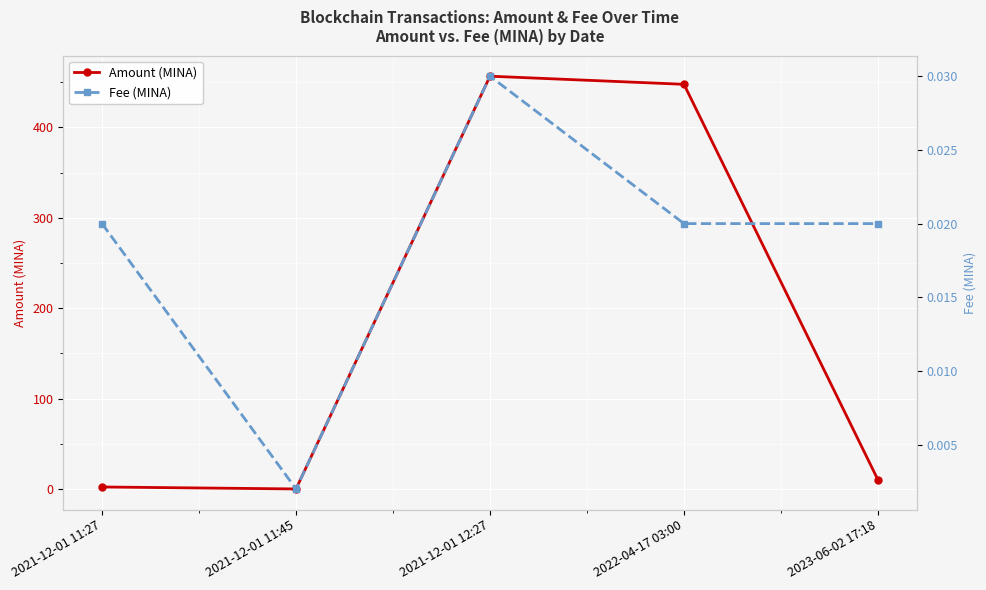

Where is the first local minimum for Fee (MINA)?

2021-12-01 11:45